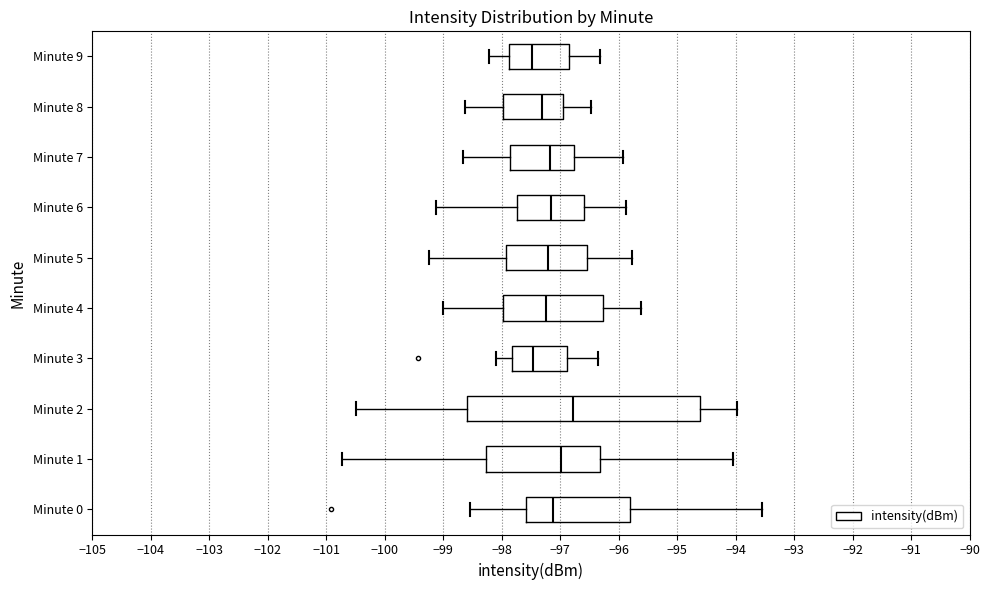

Where does the left whisker of the box for Minute 3 end on the x-axis? The values are not printed on the chart, so give them approximately, as read against the axis.

-98.1